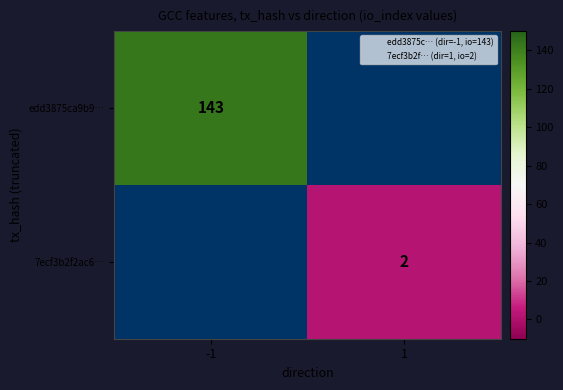

The edd3875ca9b9… series shows 45 at -1. True or false?

False